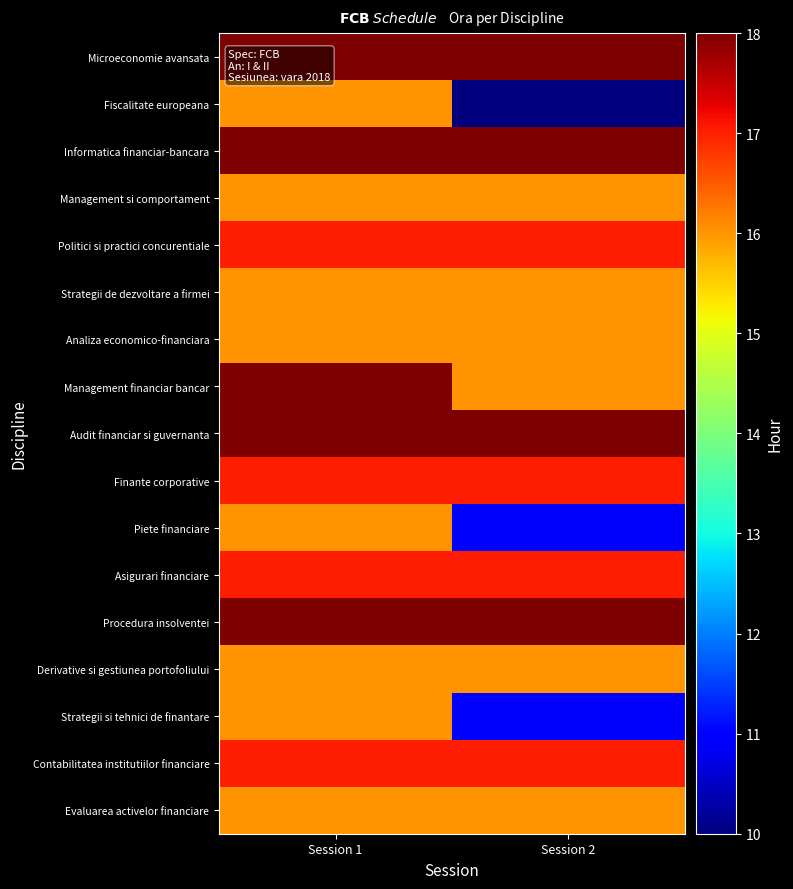

Reading left to right, list all the values displayed in this chart.

Microeconomie avansata: Session 1=18	Session 2=18
Fiscalitate europeana: Session 1=16	Session 2=10
Informatica financiar-bancara: Session 1=18	Session 2=18
Management si comportament: Session 1=16	Session 2=16
Politici si practici concurentiale: Session 1=17	Session 2=17
Strategii de dezvoltare a firmei: Session 1=16	Session 2=16
Analiza economico-financiara: Session 1=16	Session 2=16
Management financiar bancar: Session 1=18	Session 2=16
Audit financiar si guvernanta: Session 1=18	Session 2=18
Finante corporative: Session 1=17	Session 2=17
Piete financiare: Session 1=16	Session 2=11
Asigurari financiare: Session 1=17	Session 2=17
Procedura insolventei: Session 1=18	Session 2=18
Derivative si gestiunea portofoliului: Session 1=16	Session 2=16
Strategii si tehnici de finantare: Session 1=16	Session 2=11
Contabilitatea institutiilor financiare: Session 1=17	Session 2=17
Evaluarea activelor financiare: Session 1=16	Session 2=16